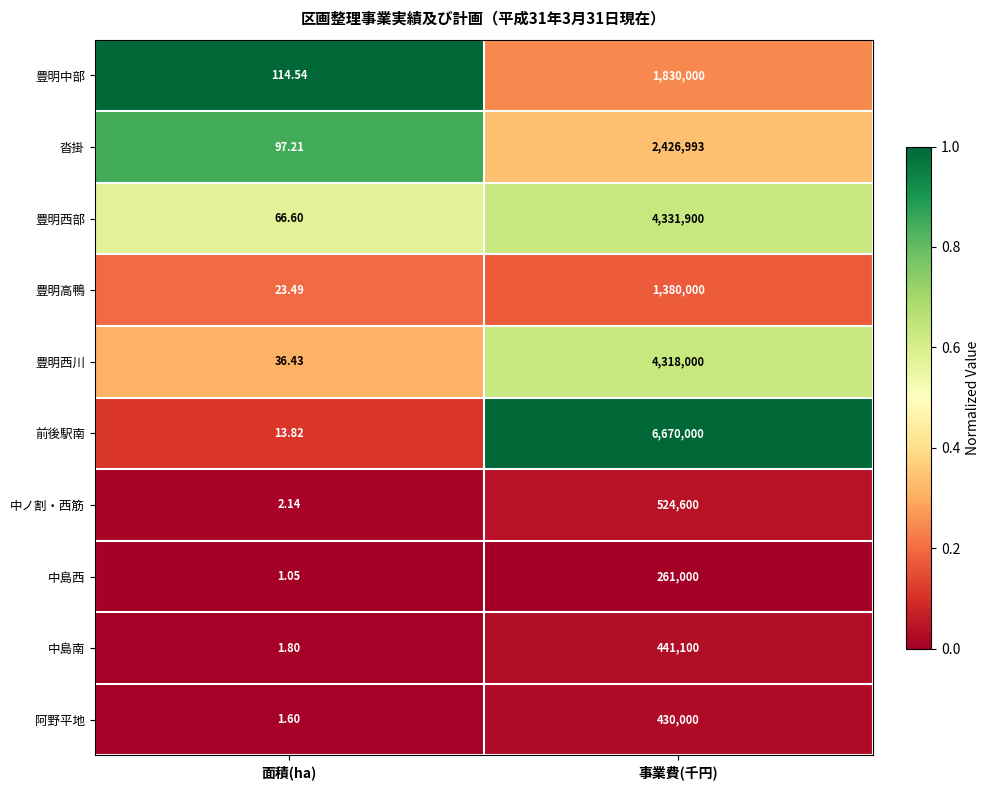

Is the value of 中ノ割・西筋 at 面積(ha) greater than the value of 豊明西部 at 面積(ha)?

No